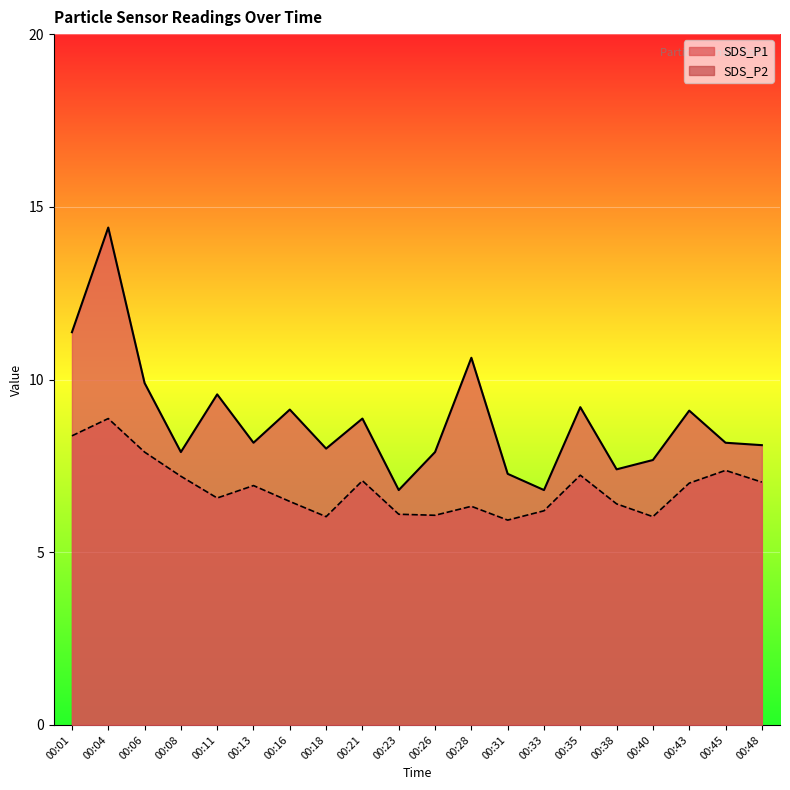

Rank the series at 00:11 from highest to lowest value.

SDS_P1, SDS_P2